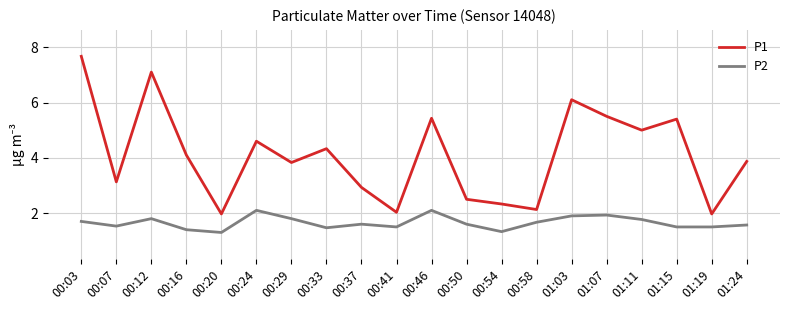

True or false: P1 and P2 intersect in this chart.

False